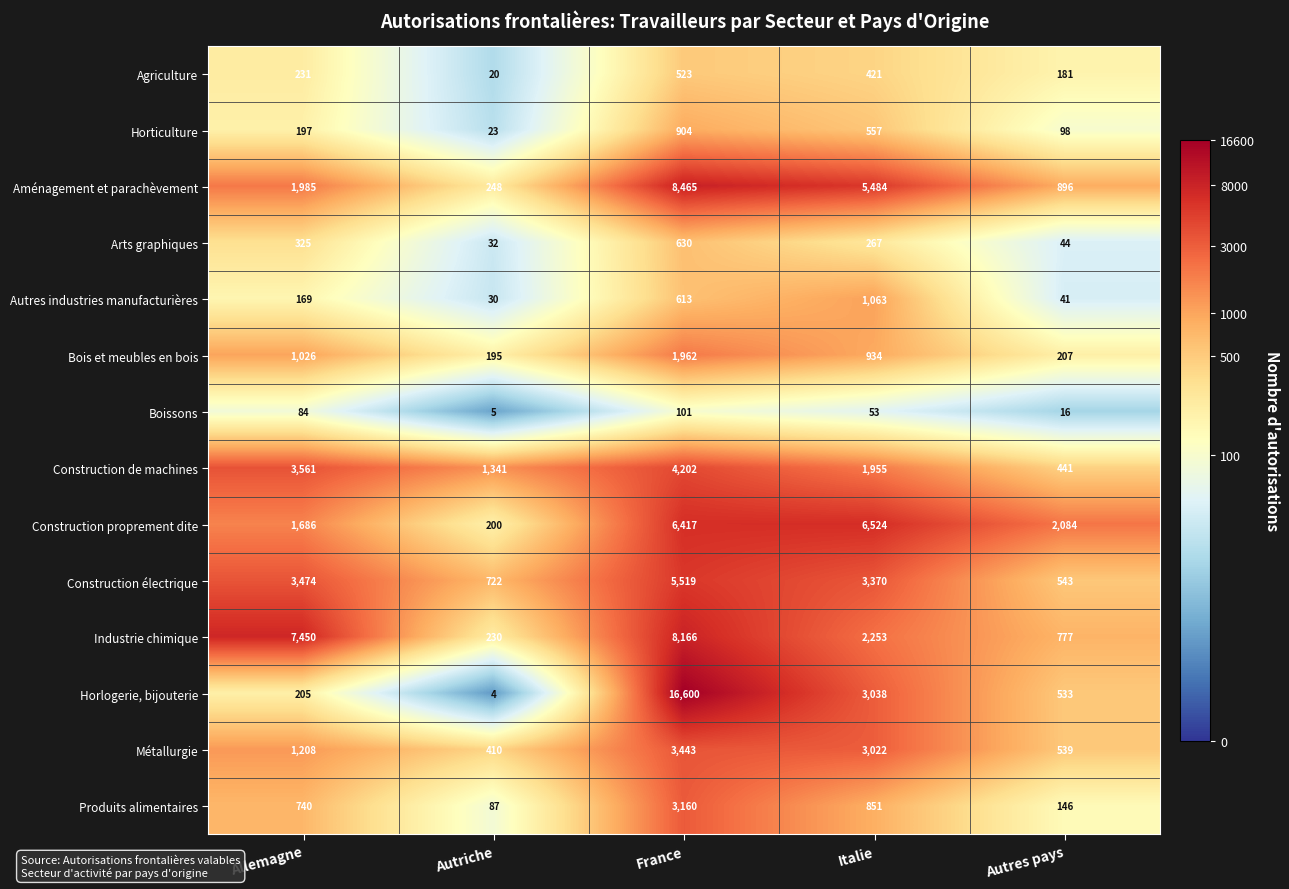

What is the minimum value shown in the chart?

4